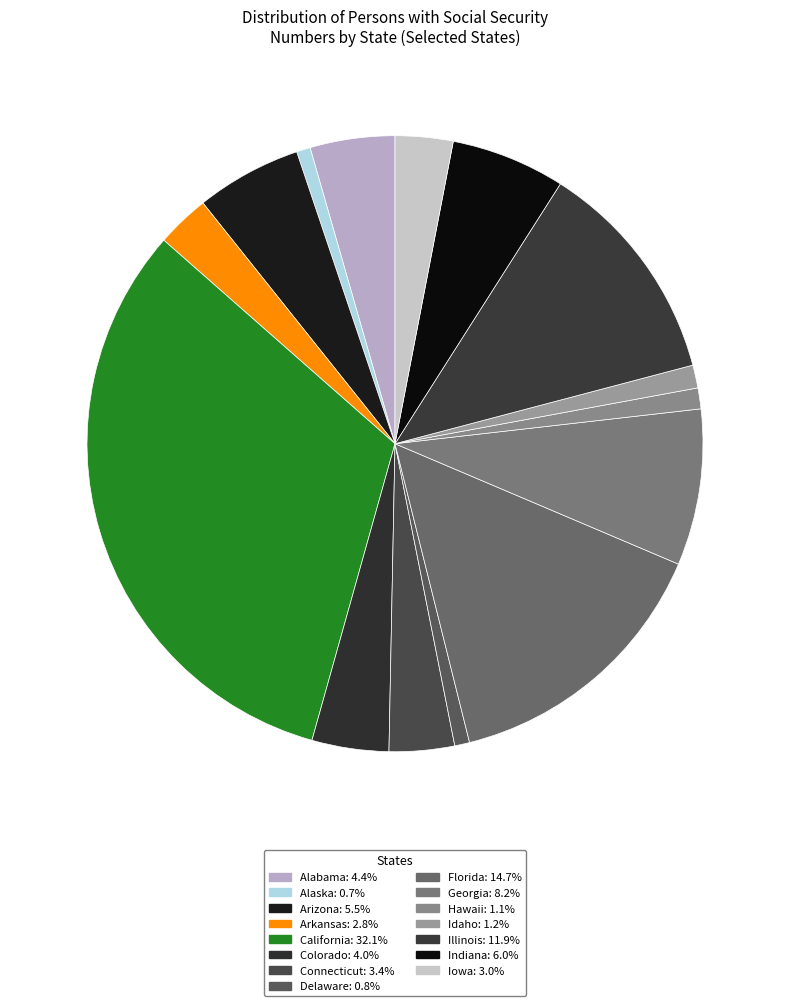

What is the ratio of the value at Alabama to the value at Delaware?

5.7